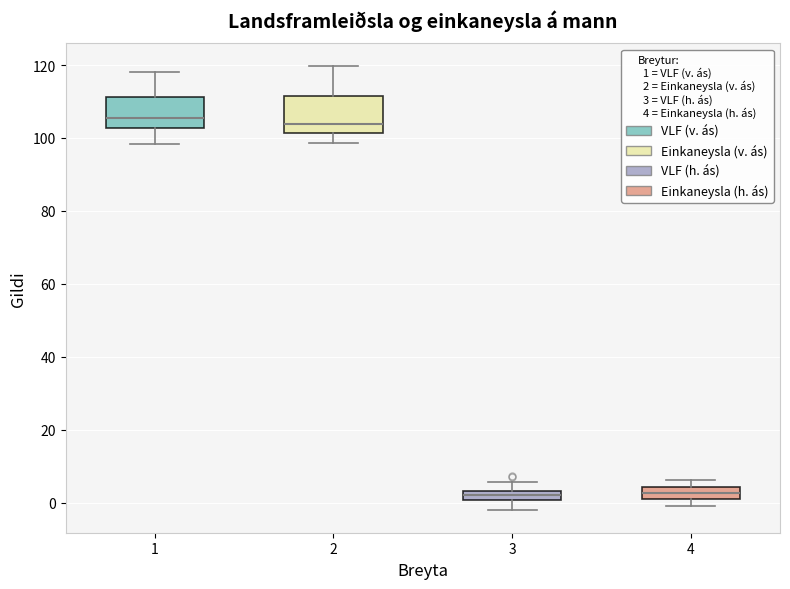

Where is the lower edge of the box at x = 4 on the y-axis? The values are not printed on the chart, so give them approximately, as read against the axis.

0